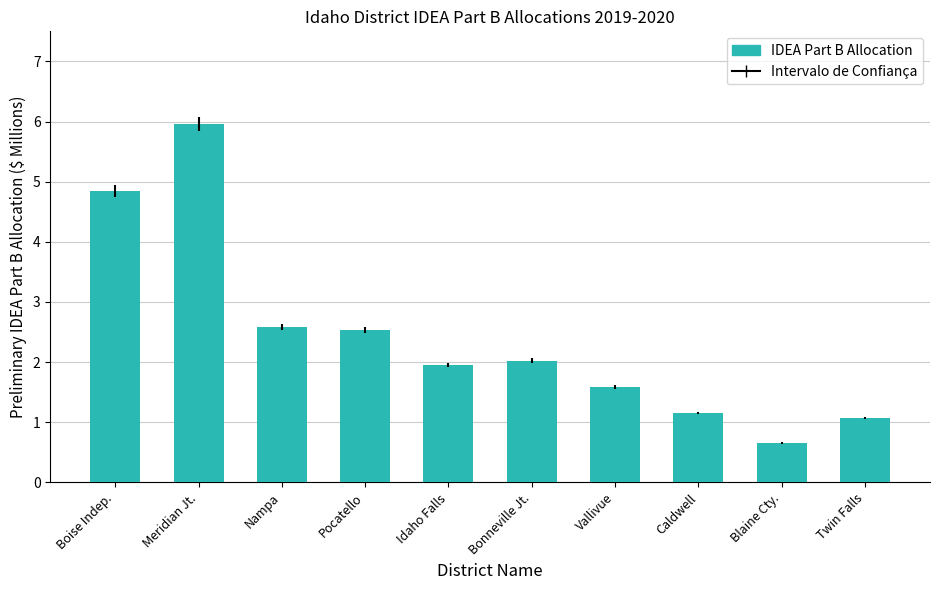

Reading left to right, what are all the values shown in this chart?

Boise Indep.=4.8	Meridian Jt.=6.0	Nampa=2.6	Pocatello=2.5	Idaho Falls=2.0	Bonneville Jt.=2.0	Vallivue=1.6	Caldwell=1.2	Blaine Cty.=0.7	Twin Falls=1.1